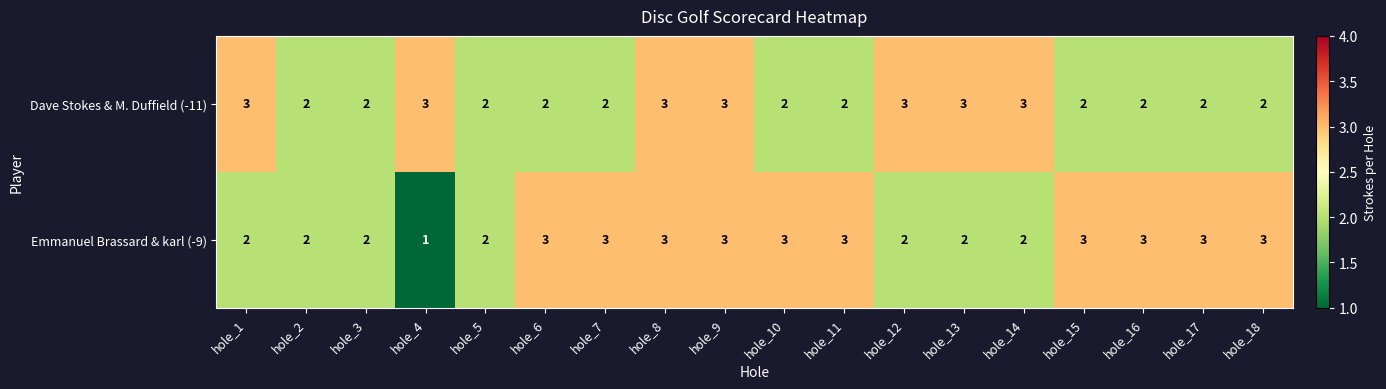

Which series has the largest total across all categories?

Emmanuel Brassard & karl (-9)